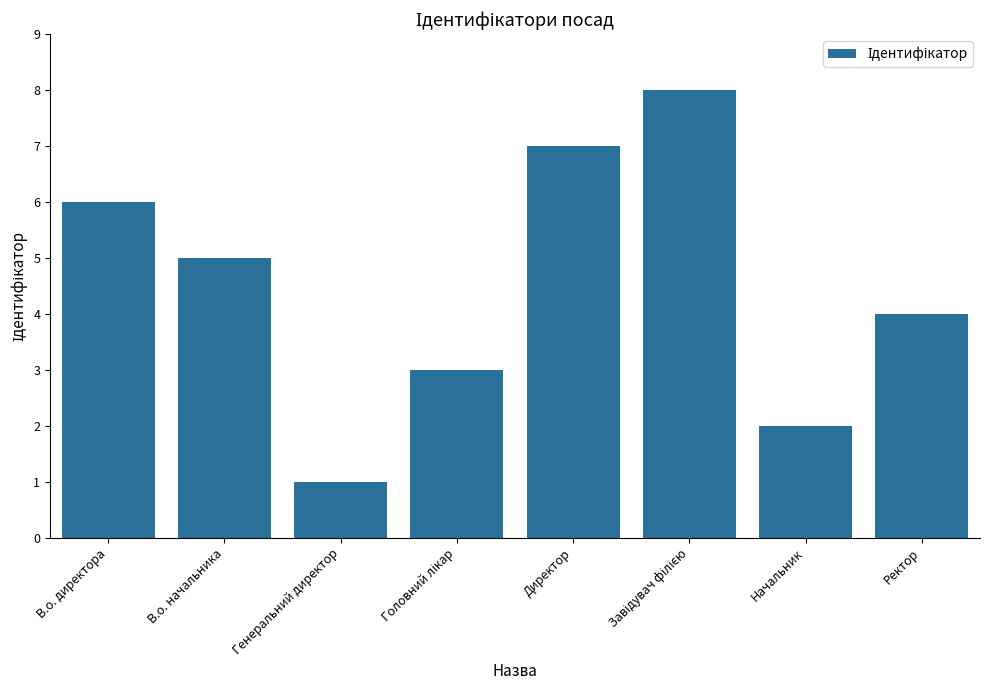

What is the greatest value displayed?

8